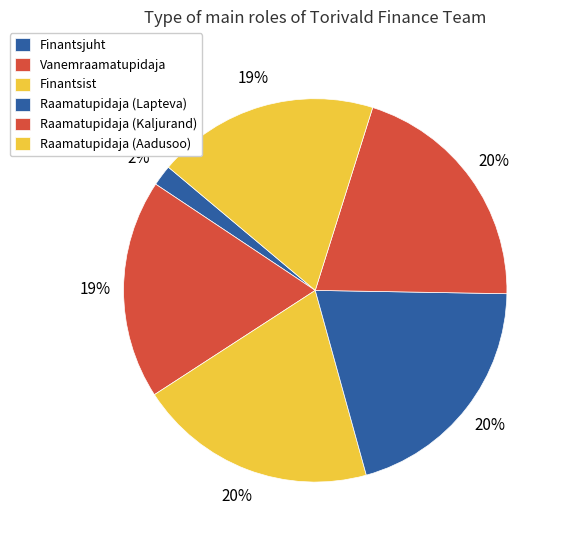

What is the largest slice in the pie chart?

Raamatupidaja (Kaljurand)